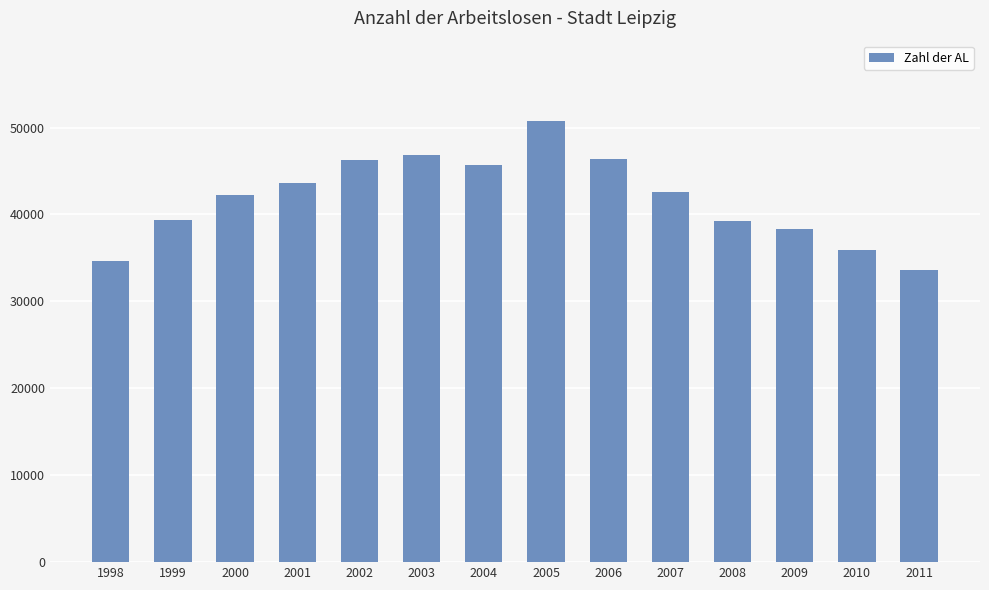

Between 2008 and 2005, which is larger?

2005